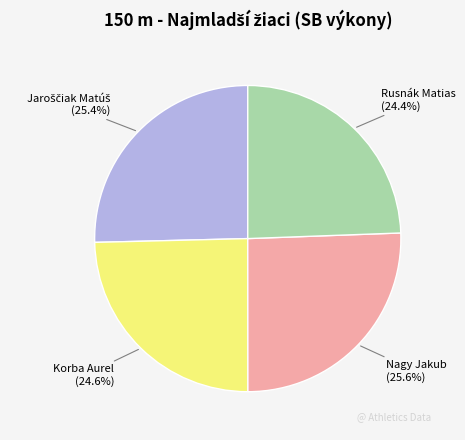

To the nearest percent, what is the difference between the largest and smallest slice percentages?

1%